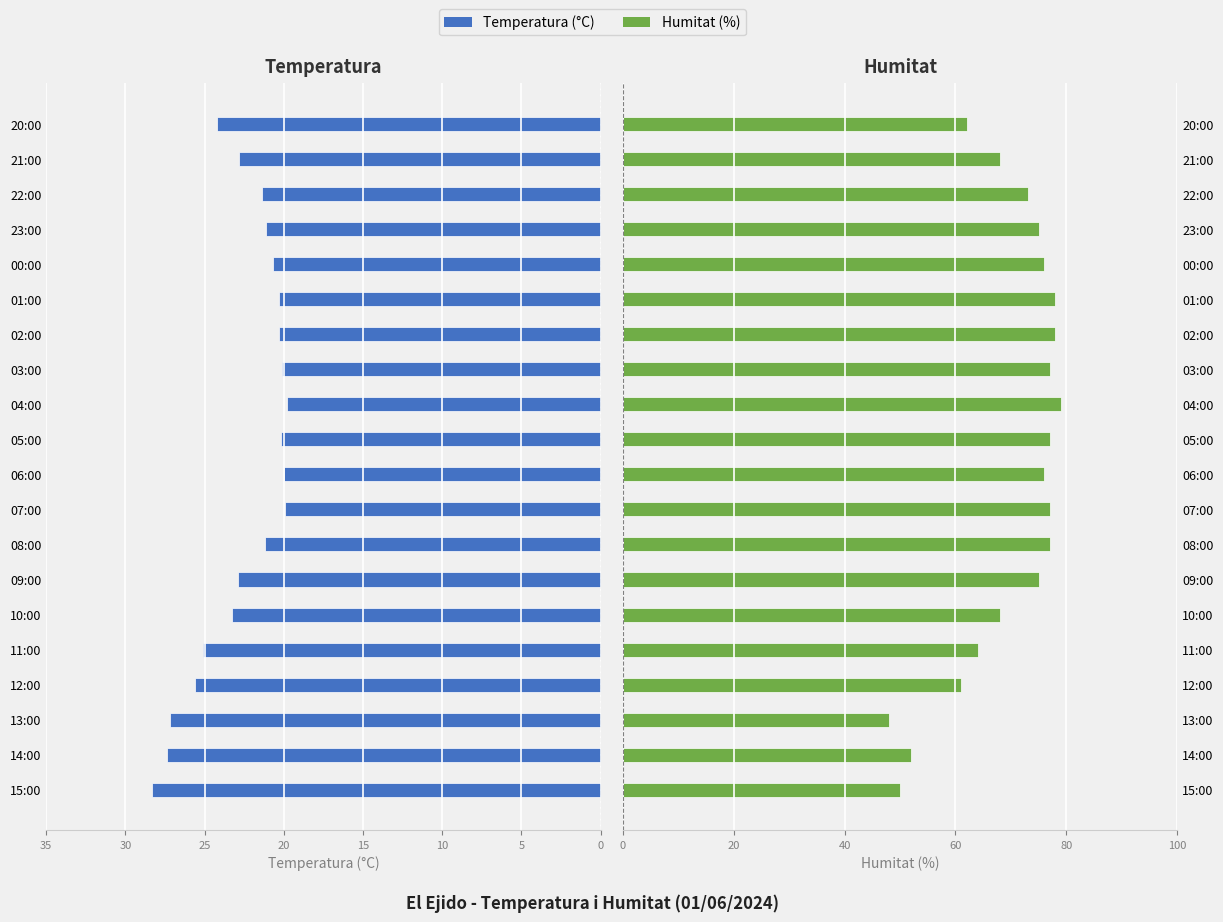

What is the label of the 7th bar from the right?

02:00